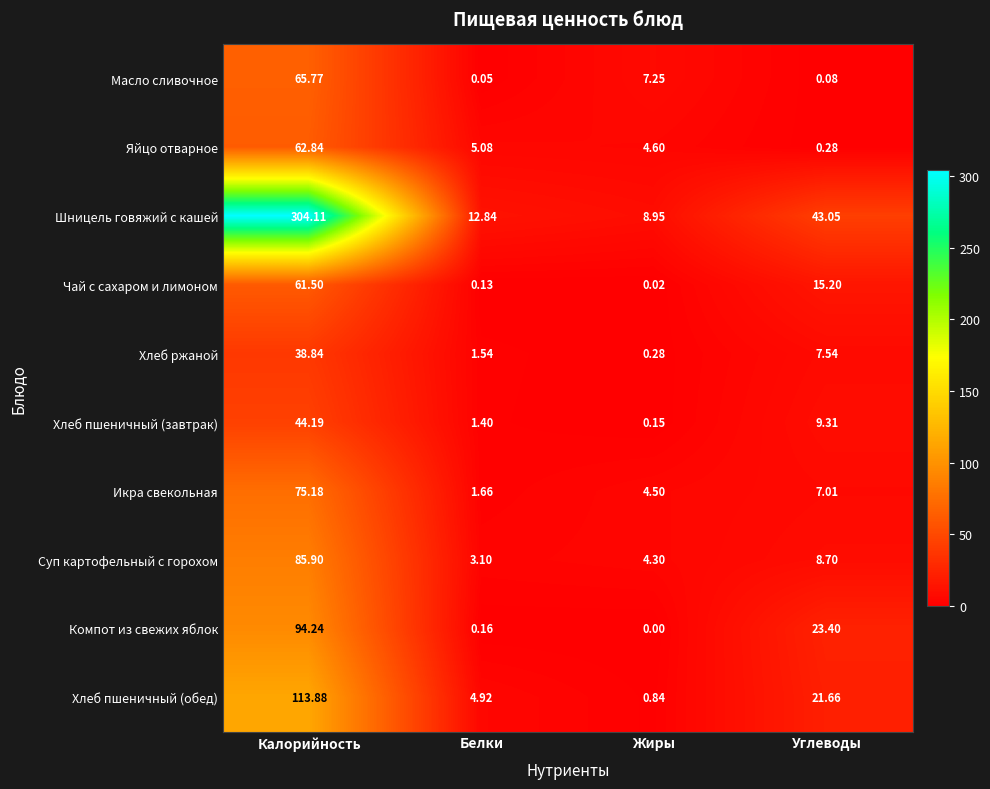

At which label is Икра свекольная closest to 38?

Углеводы